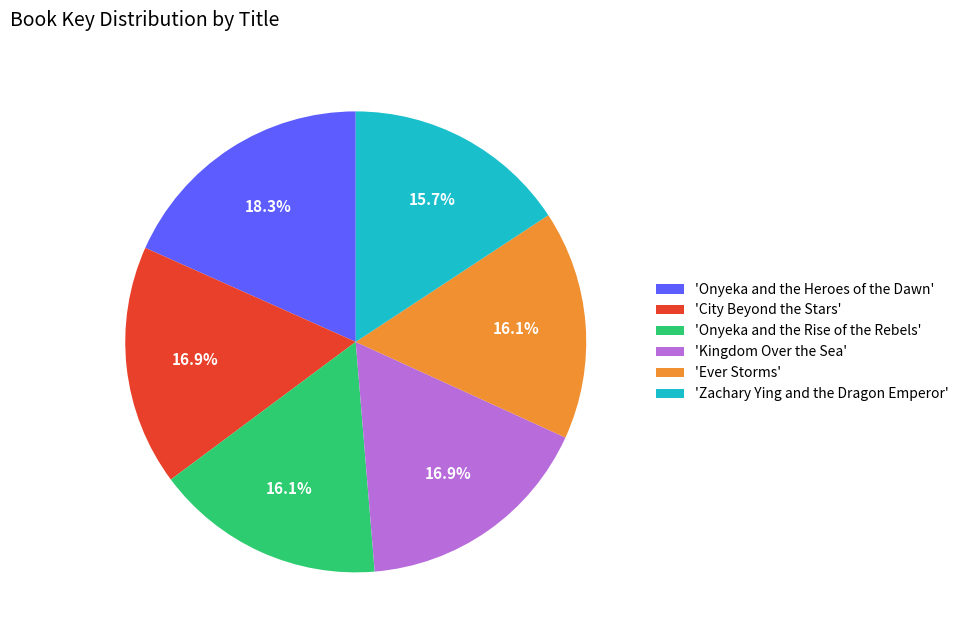

Is 'Kingdom Over the Sea' the majority of the pie?

No